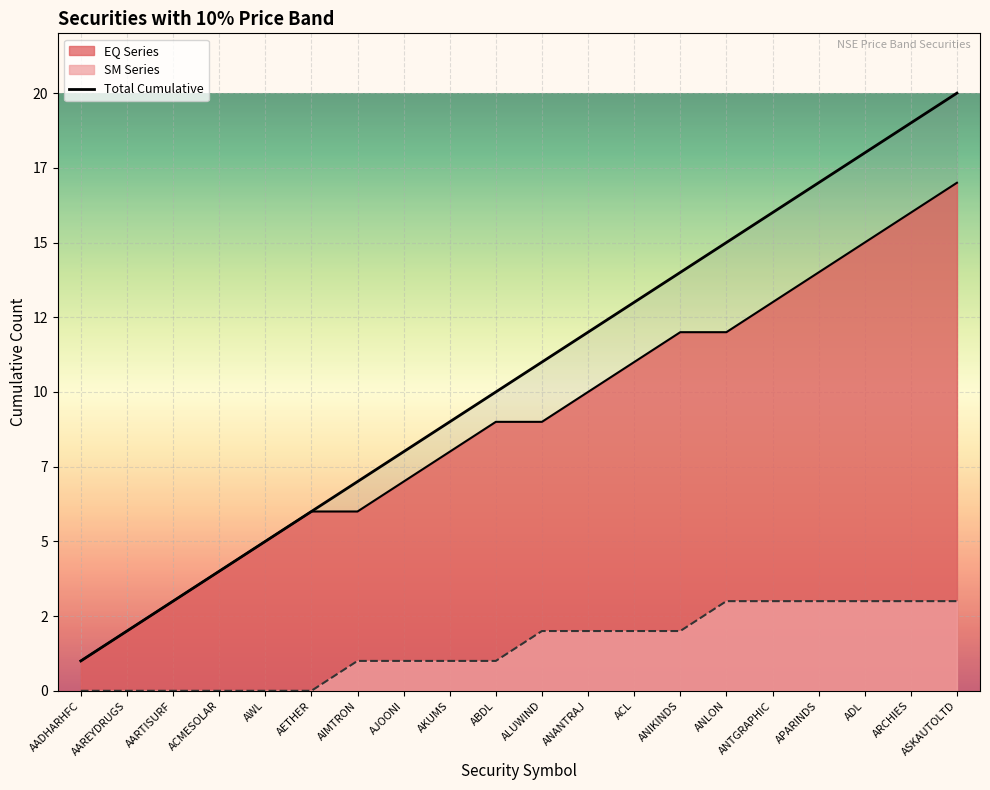

What is the value of the 10th point from the left?

10